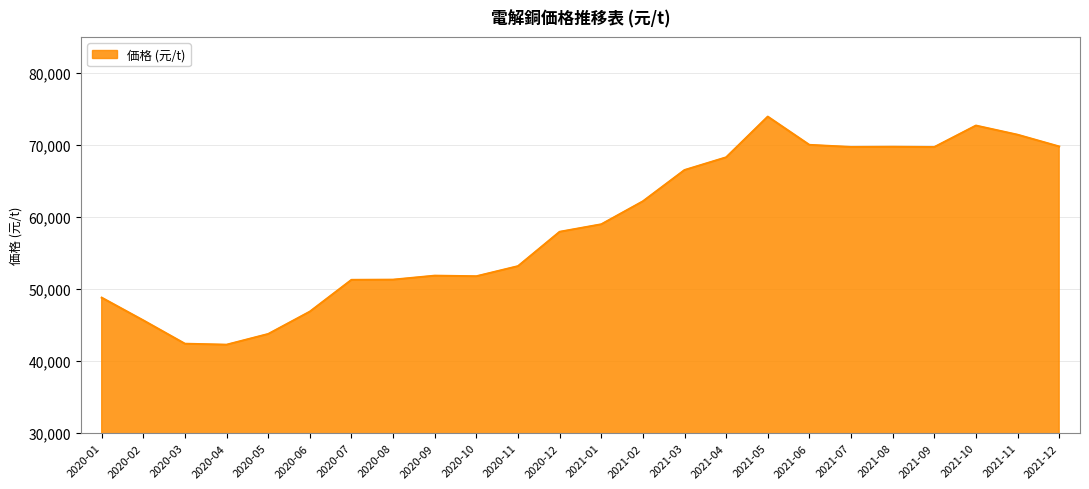

How many lines are shown in the chart?

1